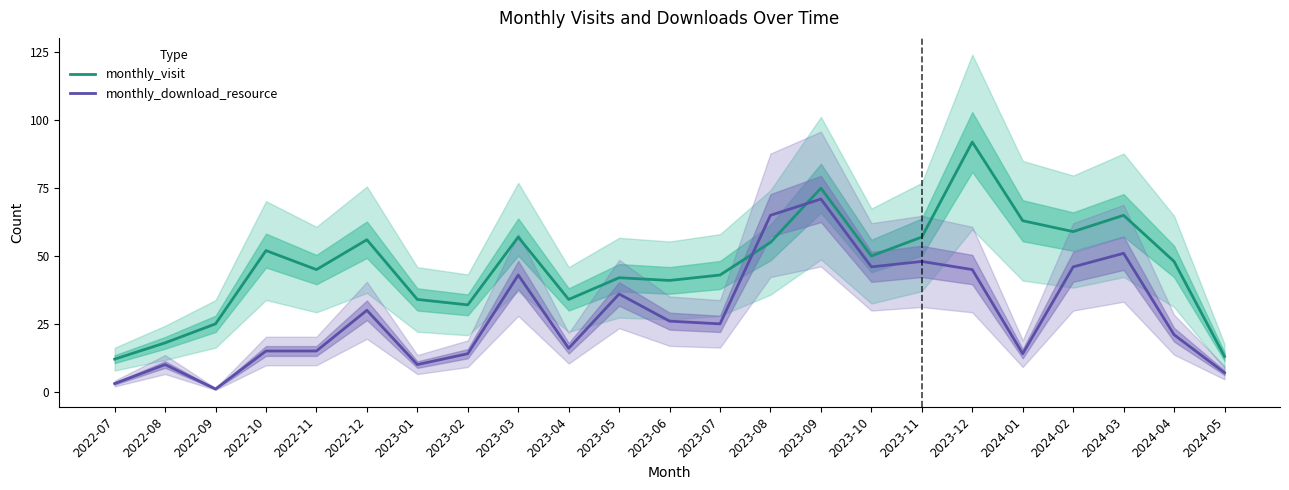

In monthly_visit, how many points are lower than both neighbors (excluding endpoints)?

6